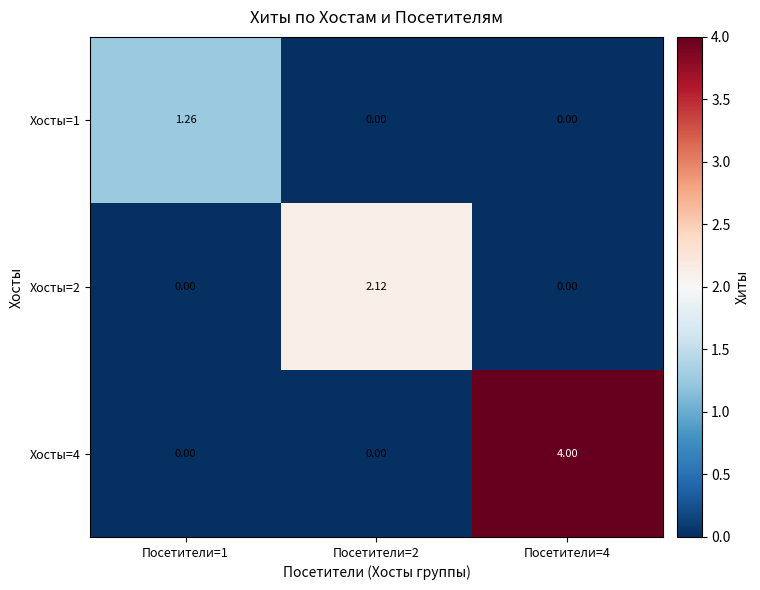

Count the number of data series in this chart.

3